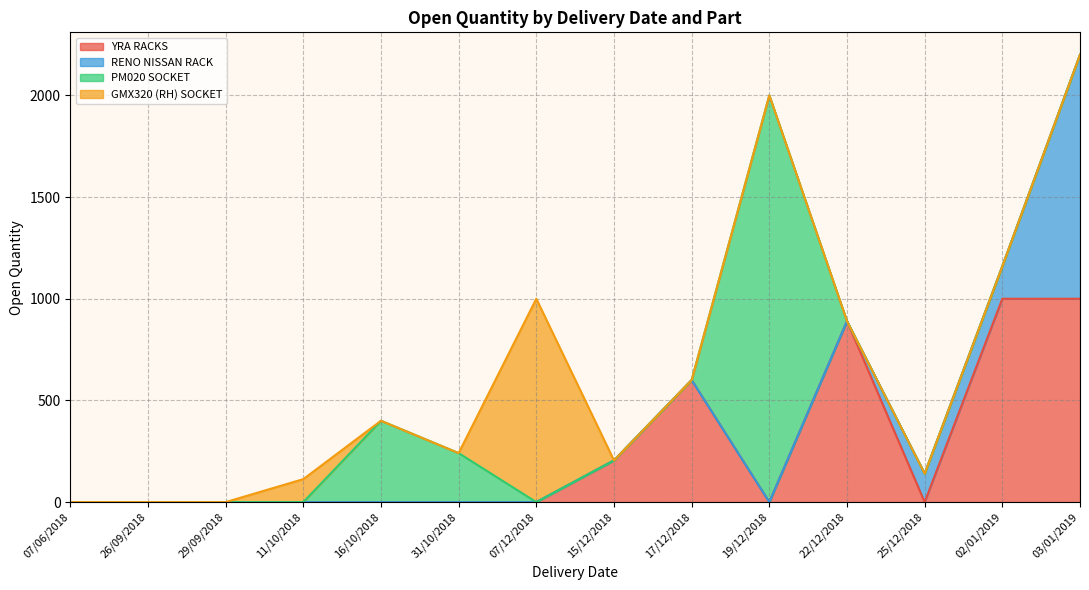

The chart shows a value of 2000 at 19/12/2018. True or false?

True